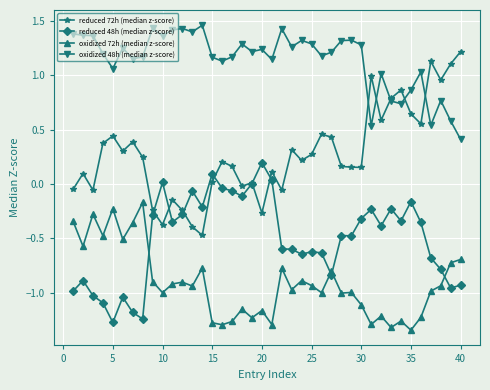

How many lines are shown in the chart?

4